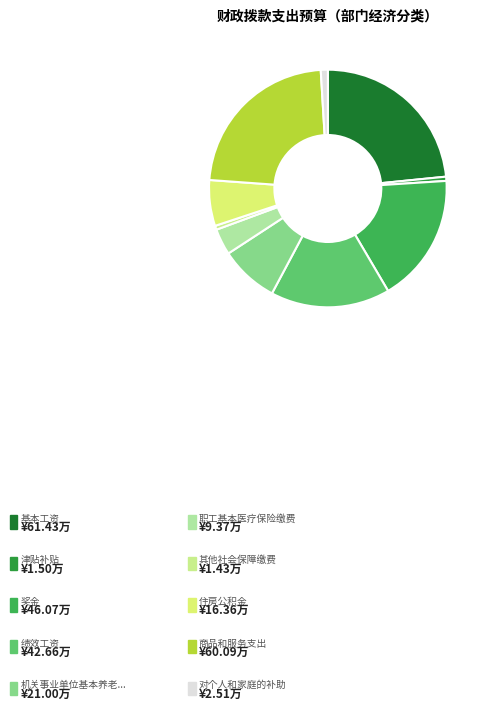

How many segments does this pie chart have?

10